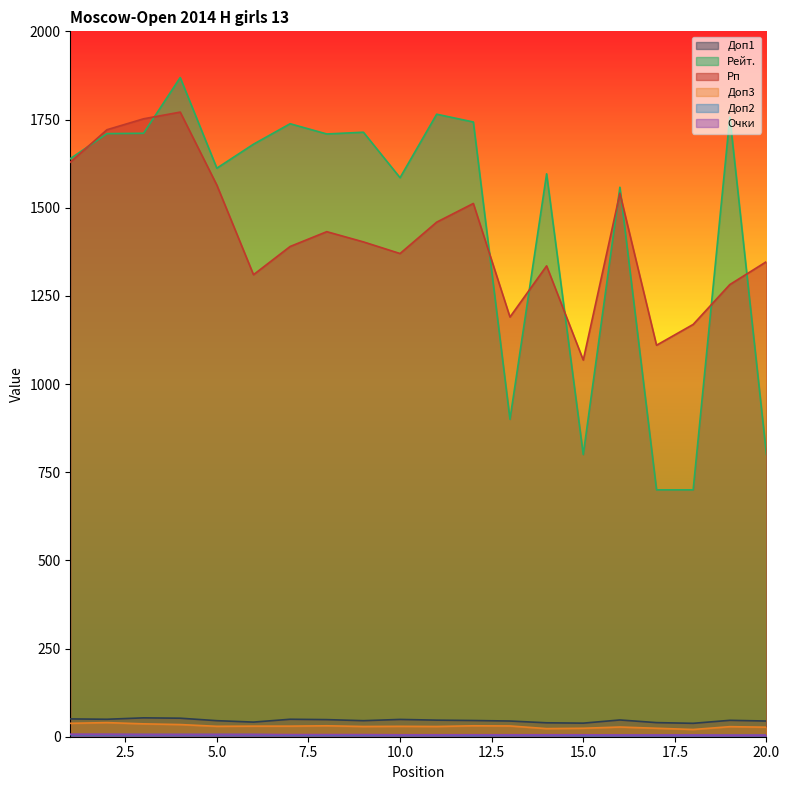

In Доп1, how many points are lower than both neighbors (excluding endpoints)?

5